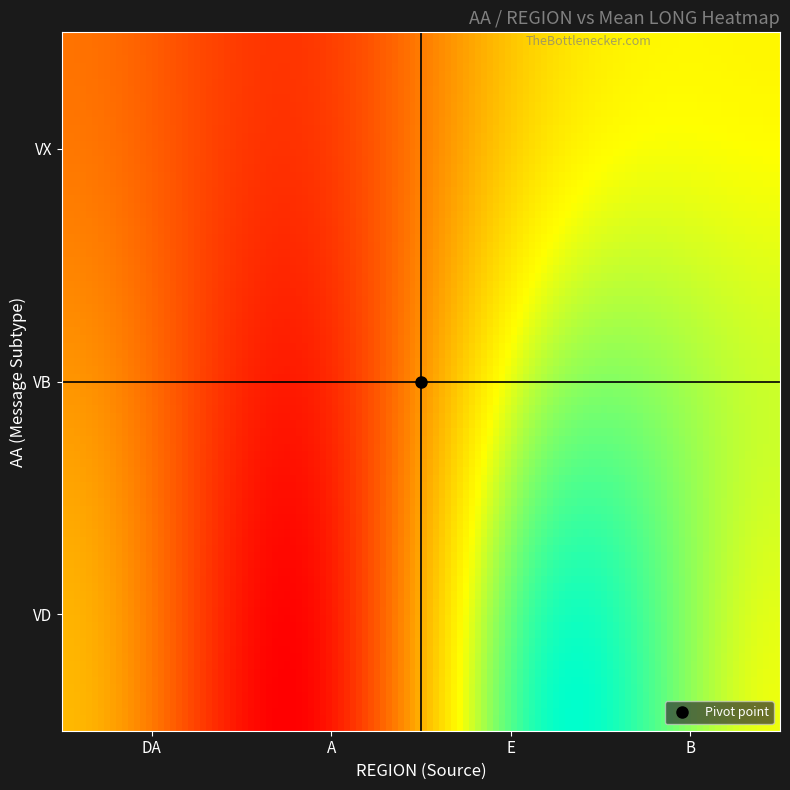

Which label corresponds to the smallest value in the chart?

A